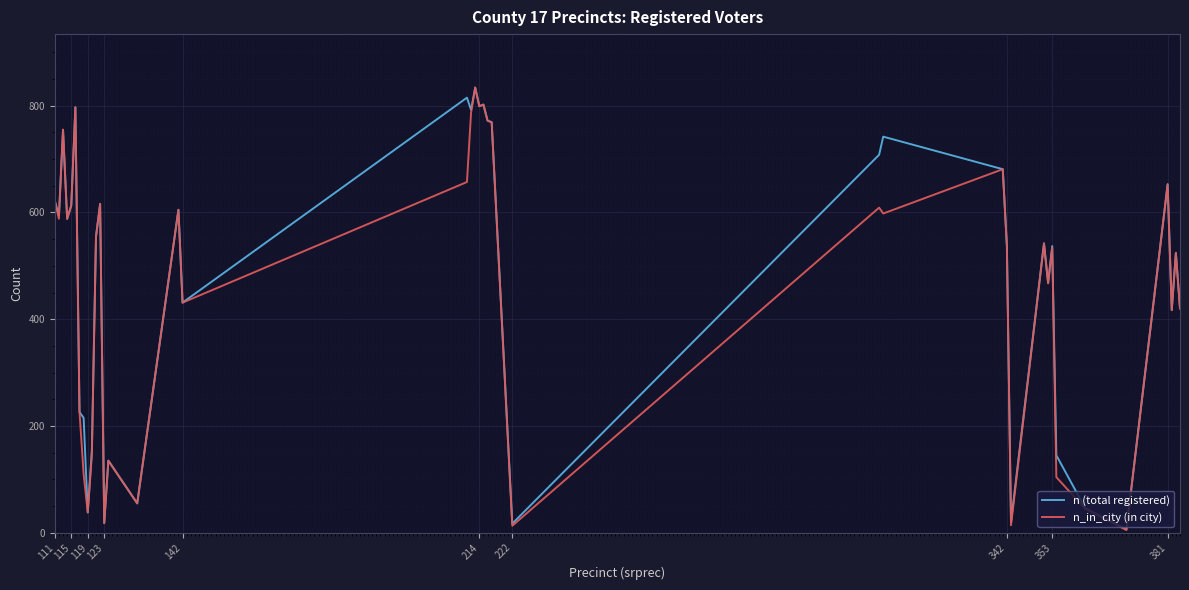

True or false: n (total registered) has more than 1 interior local peaks.

True